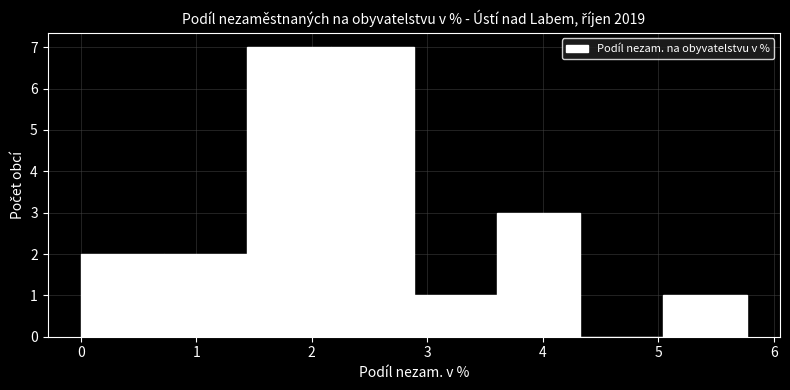

Reading left to right, list every bar in this chart as the range it spans on the x-axis followed by its height. Neither the bar edges nor the heights are printed on the chart, so give them approximately, as read against the axes.

0.0 to 0.7: 2
0.7 to 1.4: 2
1.4 to 2.2: 7
2.2 to 2.9: 7
2.9 to 3.6: 1
3.6 to 4.3: 3
4.3 to 5.0: 0
5.0 to 5.8: 1